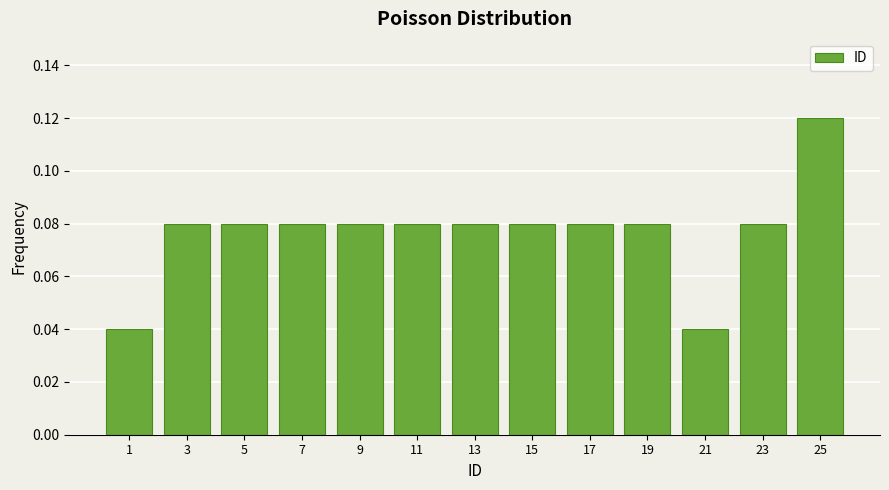

What is the height of the bar covering 6 to 8 on the x-axis? The values are not printed on the chart, so give them approximately, as read against the axis.

0.08